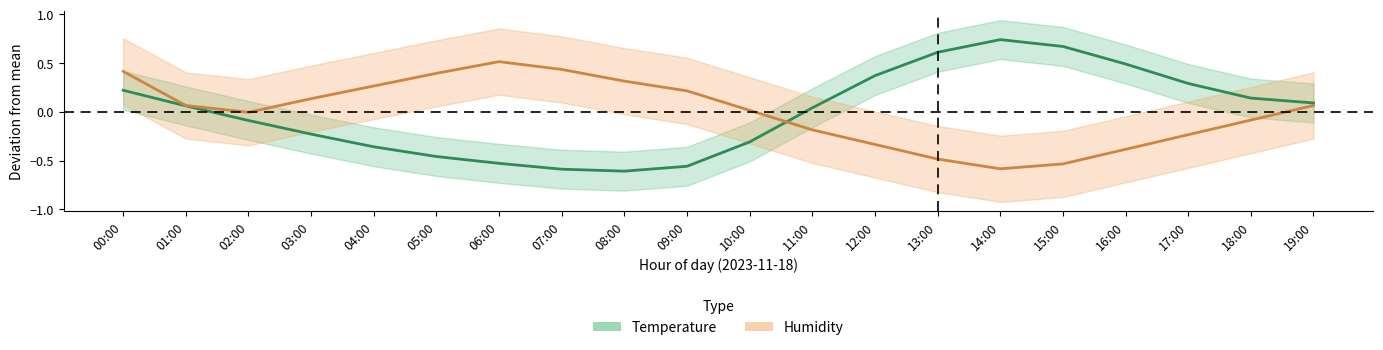

The value of Temperature at 01:00 is 0.0. True or false?

False